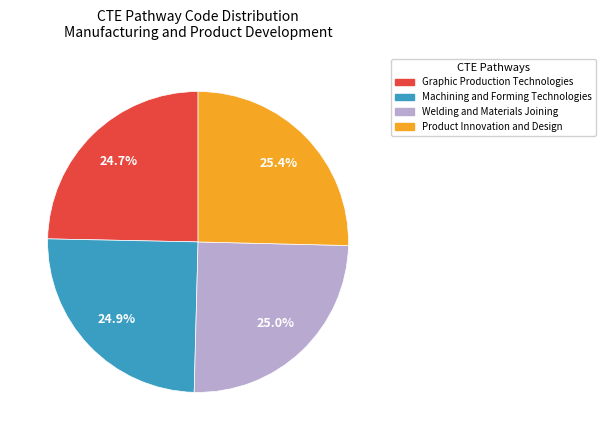

The Graphic Production Technologies slice represents 25% of the pie. True or false?

True